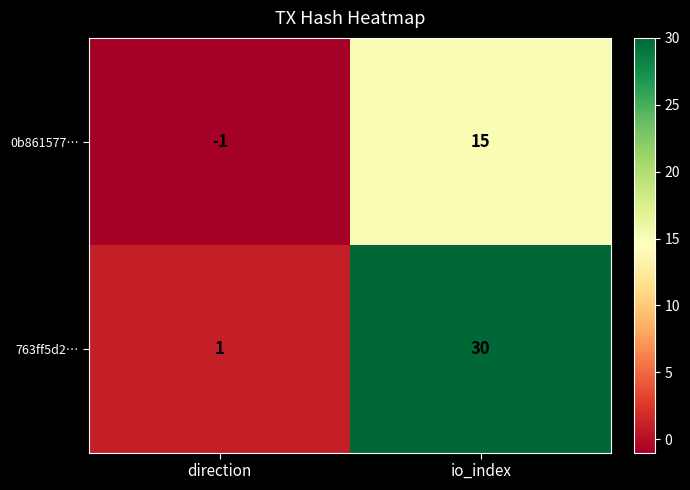

The 0b861577… series shows 15 at io_index. True or false?

True